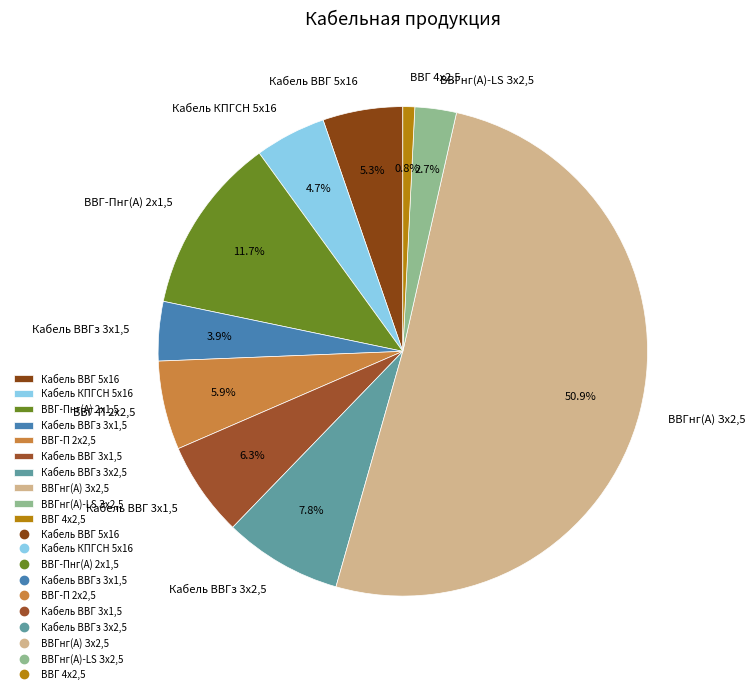

What percentage is the Кабель КПГСН 5x16 slice, to the nearest percent?

5%